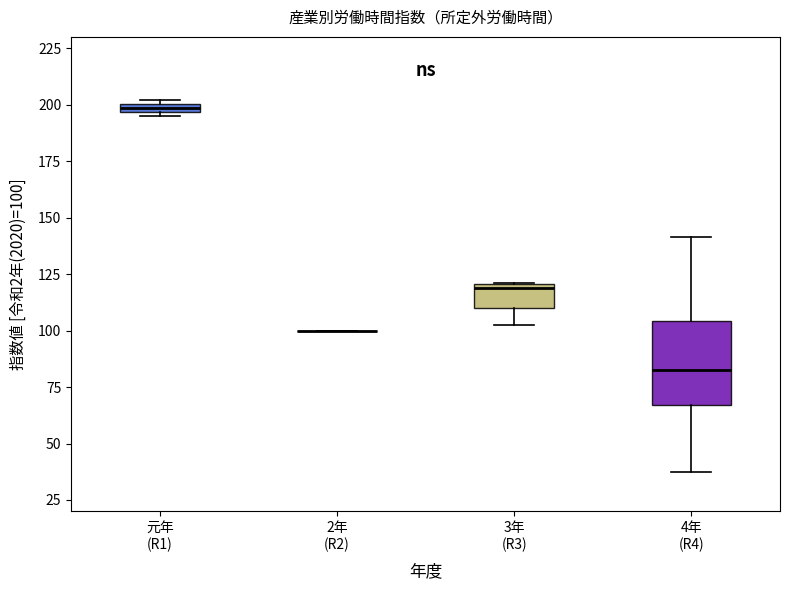

Which box is the tallest, from its lower edge to its upper edge?

4年 (R4)